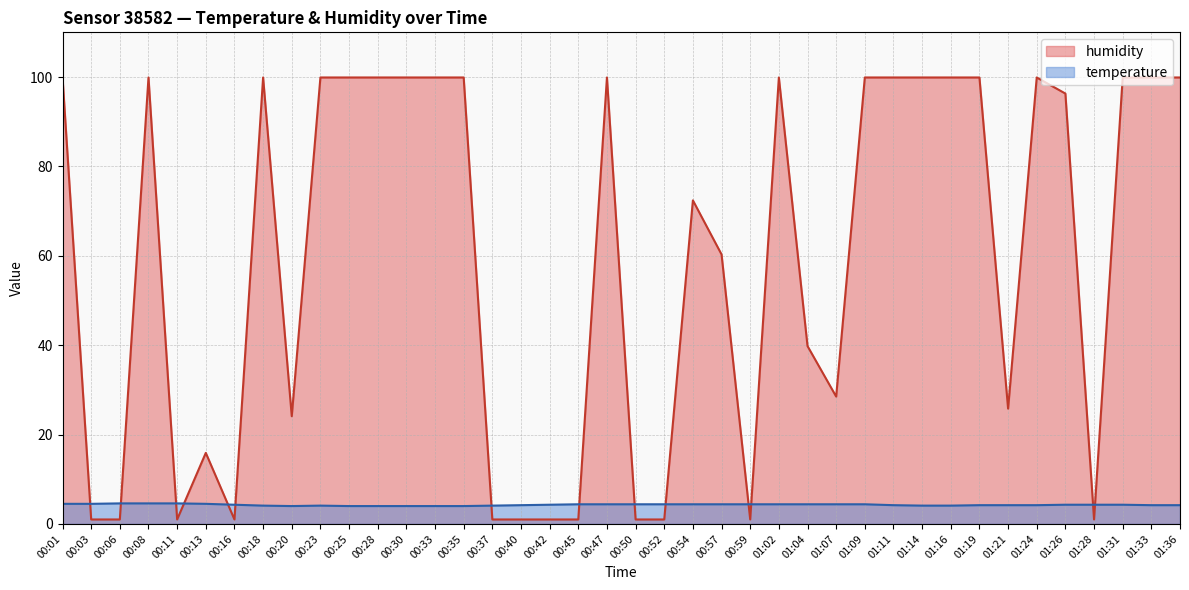

Reading left to right, list all the values displayed in this chart.

temperature: 4.5	4.5	4.6	4.6	4.6	4.5	4.3	4.1	4.0	4.1	4.0	4.0	4.0	4.0	4.0	4.1	4.2	4.3	4.4	4.4	4.4	4.4	4.4	4.4	4.4	4.4	4.4	4.4	4.4	4.2	4.1	4.1	4.2	4.2	4.2	4.3	4.3	4.3	4.2	4.2
humidity: 99.9	1.0	1.0	99.9	1.0	15.9	1.0	99.9	24.1	99.9	99.9	99.9	99.9	99.9	99.9	1.0	1.0	1.0	1.0	99.9	1.0	1.0	72.4	60.3	1.0	99.9	39.8	28.5	99.9	99.9	99.9	99.9	99.9	25.8	99.9	96.3	1.0	99.9	99.9	99.9